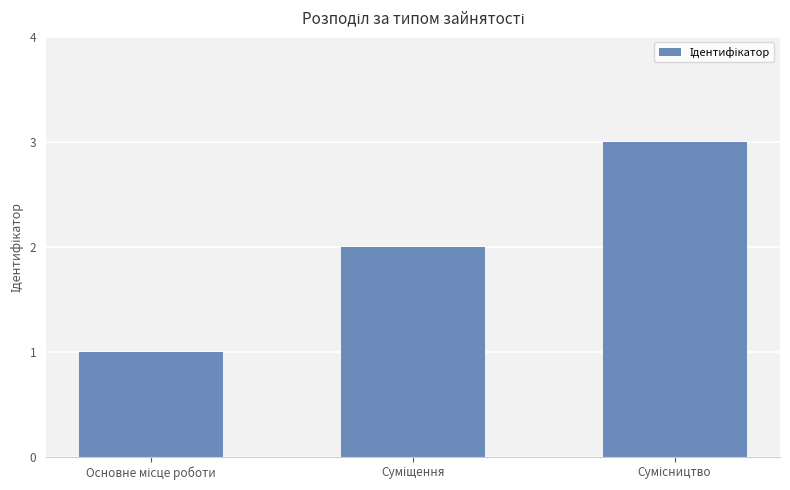

What is the sum of all values?

6